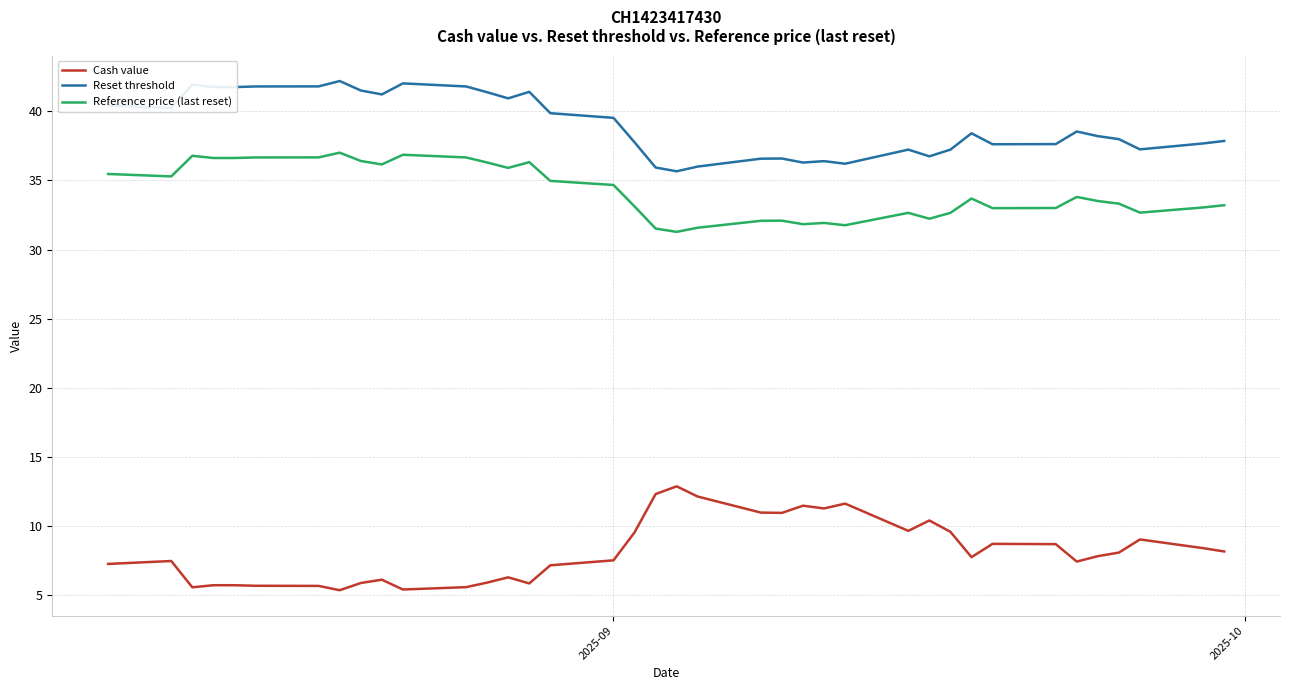

Which series has the largest total across all categories?

Reset threshold